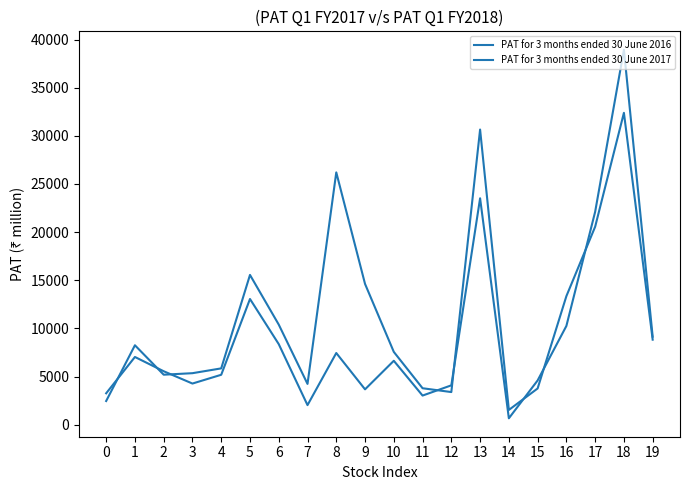

What is the sum of the PAT for 3 months ended 30 June 2017 values at 4 and 6?

13552.5